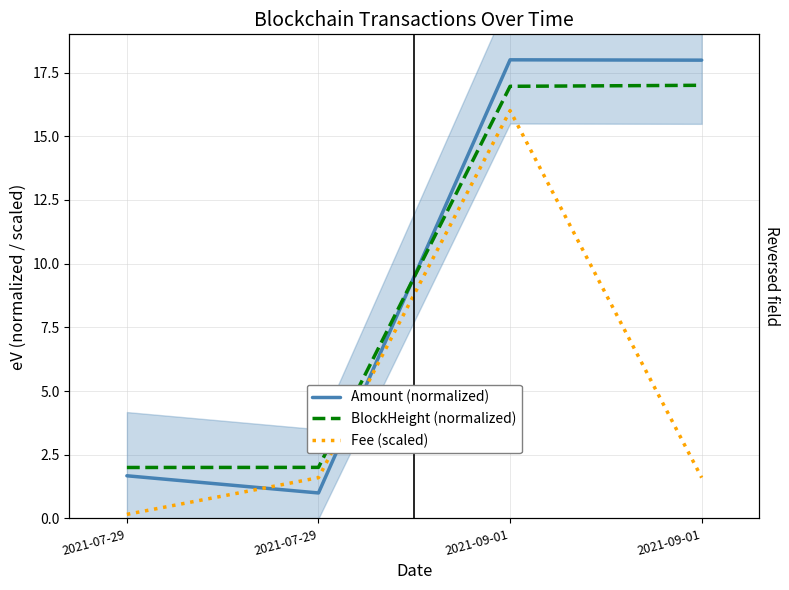

What is the label of the 2nd point from the right?

2021-09-01